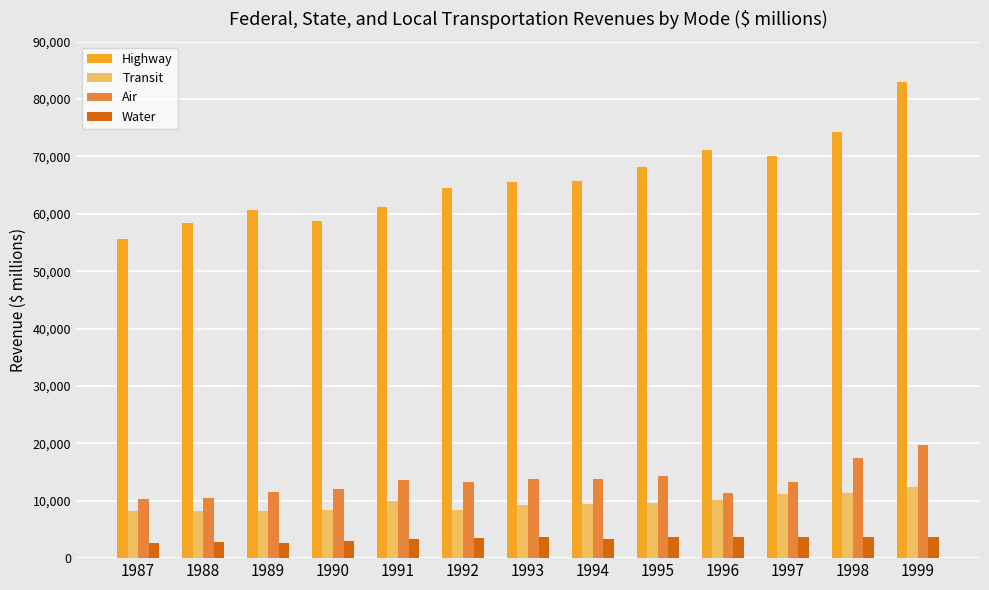

How many data points in Water are less than 3566?

6